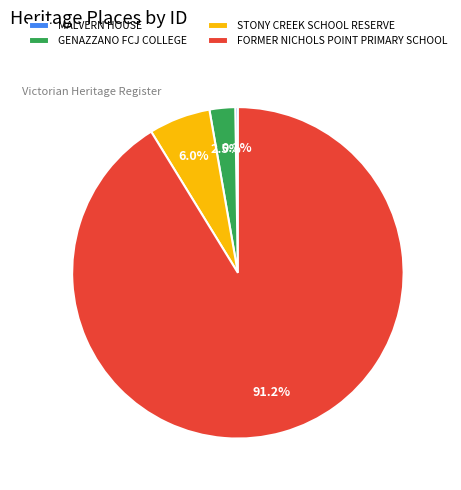

What is the total percentage of GENAZZANO FCJ COLLEGE and FORMER NICHOLS POINT PRIMARY SCHOOL?

93.7%